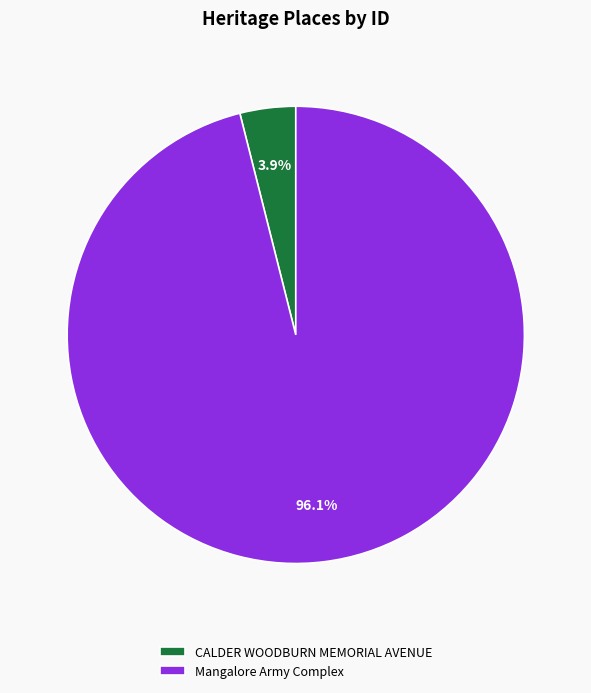

Count the number of slices in the pie.

2